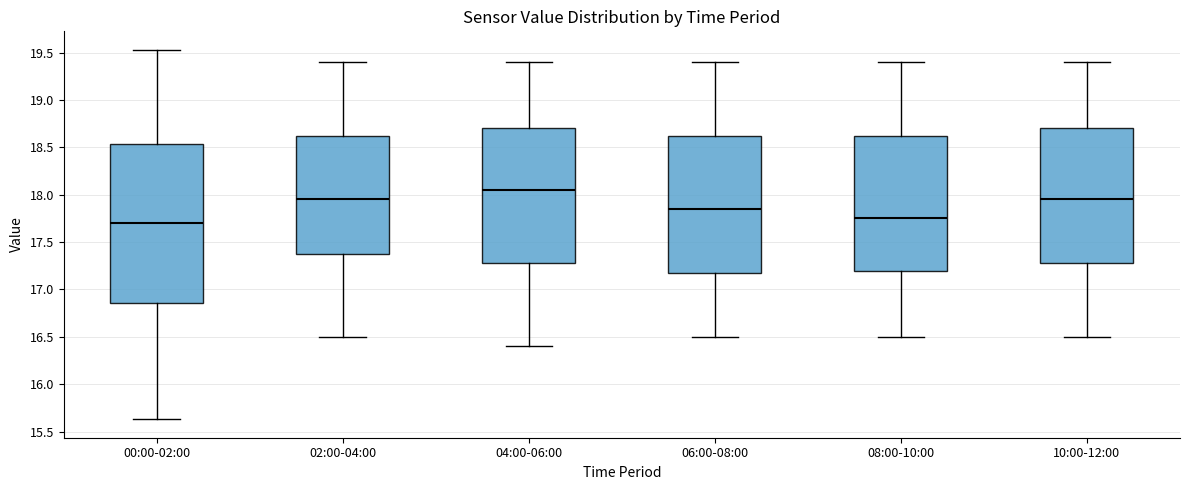

Which box has the highest median line?

04:00-06:00